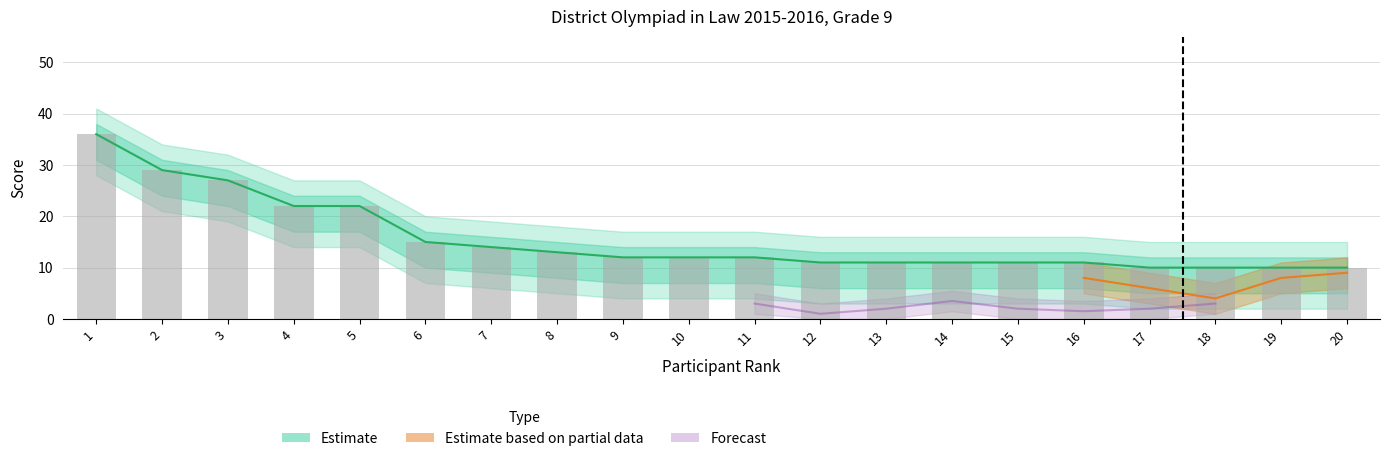

What is the difference between the second highest and second lowest values in the Total series?

19.0